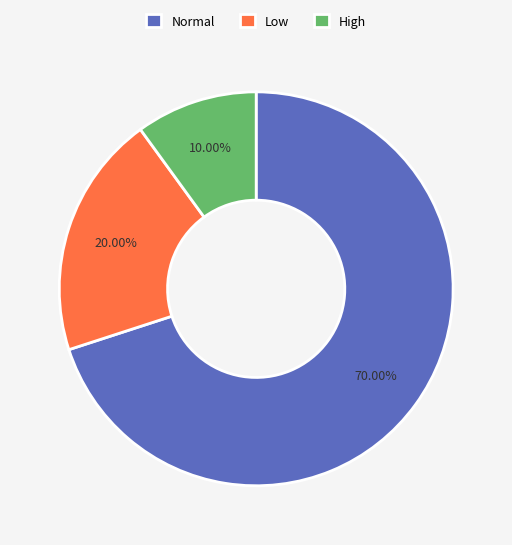

Which category has the biggest portion of the pie?

Normal